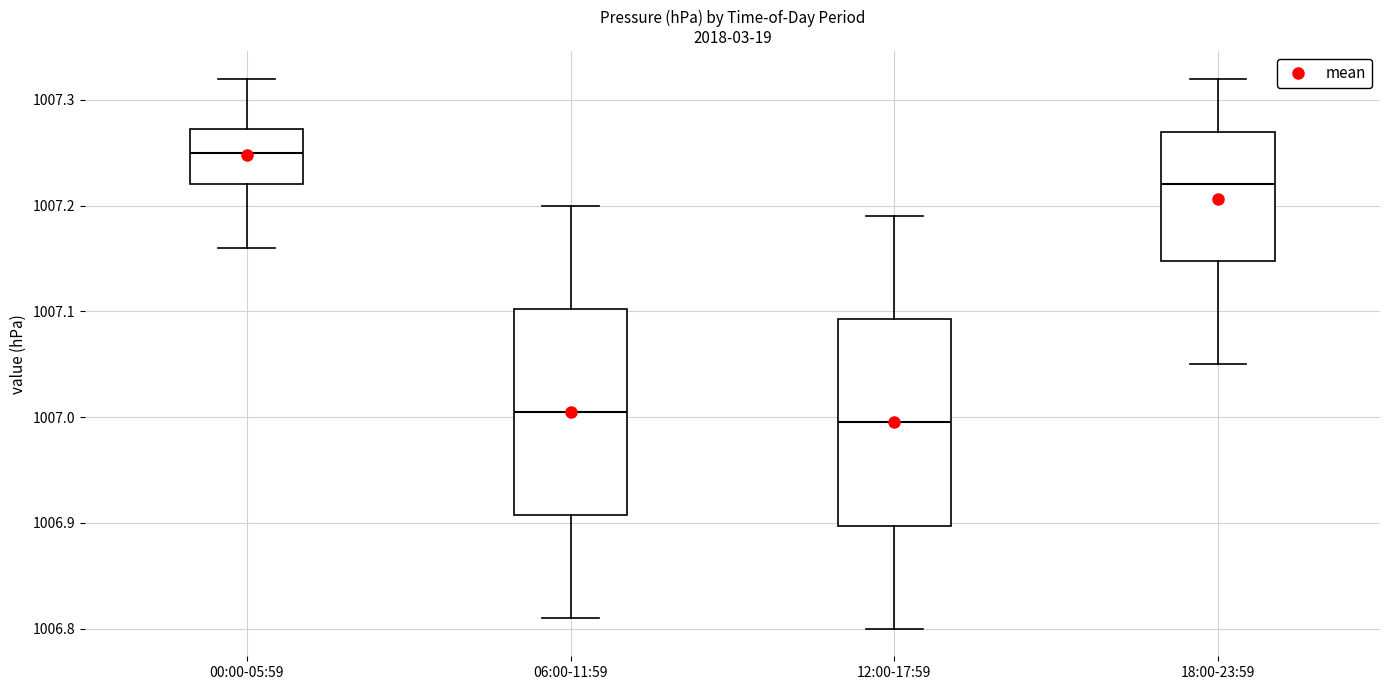

Reading left to right, transcribe this box plot: for each box, give where its median line is, the range the box spans, and where its two whiskers end, as read against the y-axis. The values are not printed on the chart, so give them approximately, as read against the axis.

00:00-05:59: median 1007.25, box 1007.22 to 1007.27, whiskers 1007.16 to 1007.32
06:00-11:59: median 1007.01, box 1006.91 to 1007.10, whiskers 1006.81 to 1007.20
12:00-17:59: median 1007.00, box 1006.90 to 1007.09, whiskers 1006.80 to 1007.19
18:00-23:59: median 1007.22, box 1007.15 to 1007.27, whiskers 1007.05 to 1007.32